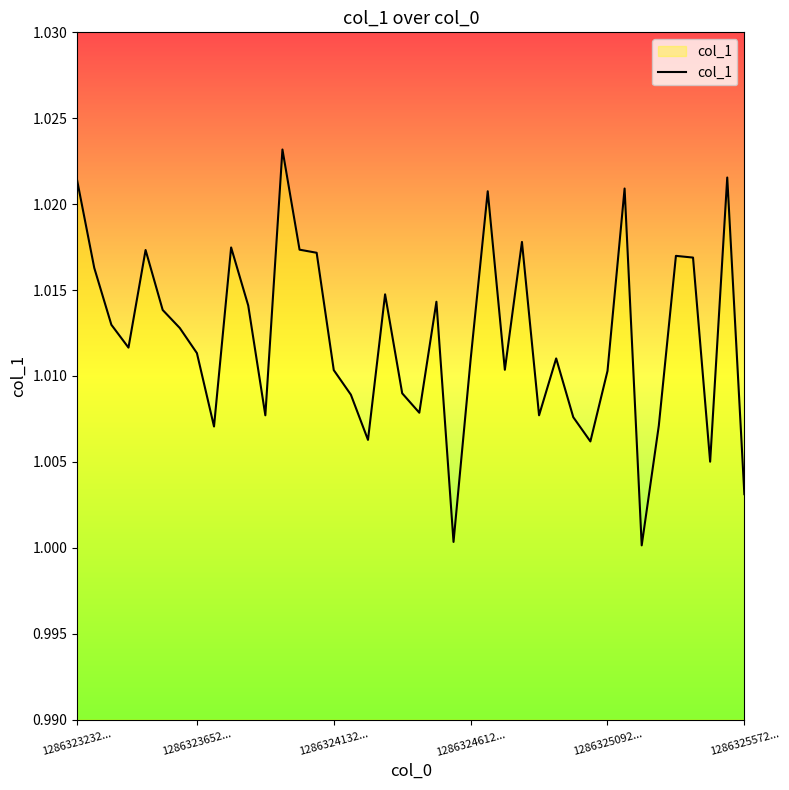

Where is the data nearest to the value 1?

33